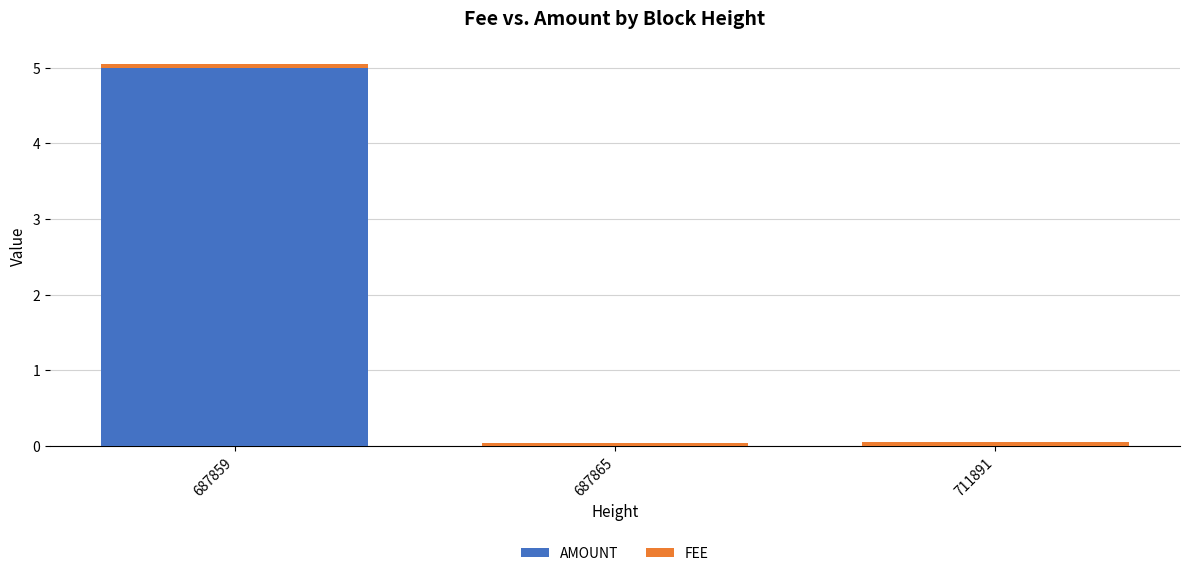

At which category is the sum across all series the highest?

687859